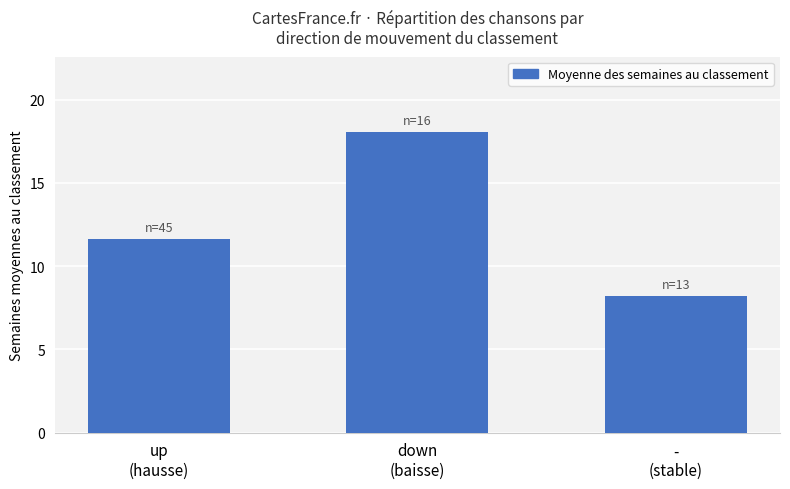

What is the greatest value displayed?

18.1